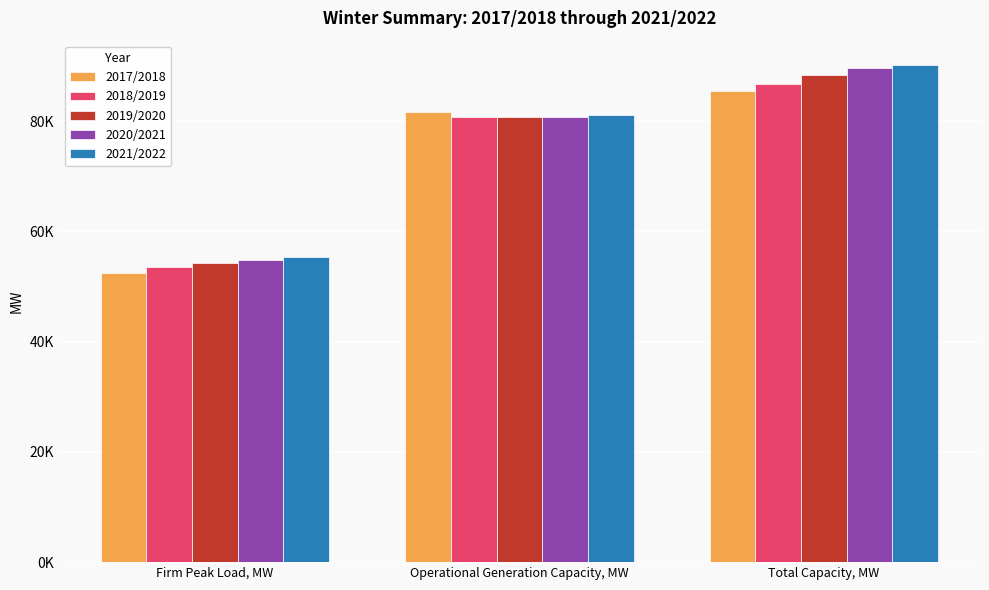

What are all the series names shown in the legend?

2017/2018, 2018/2019, 2019/2020, 2020/2021, 2021/2022